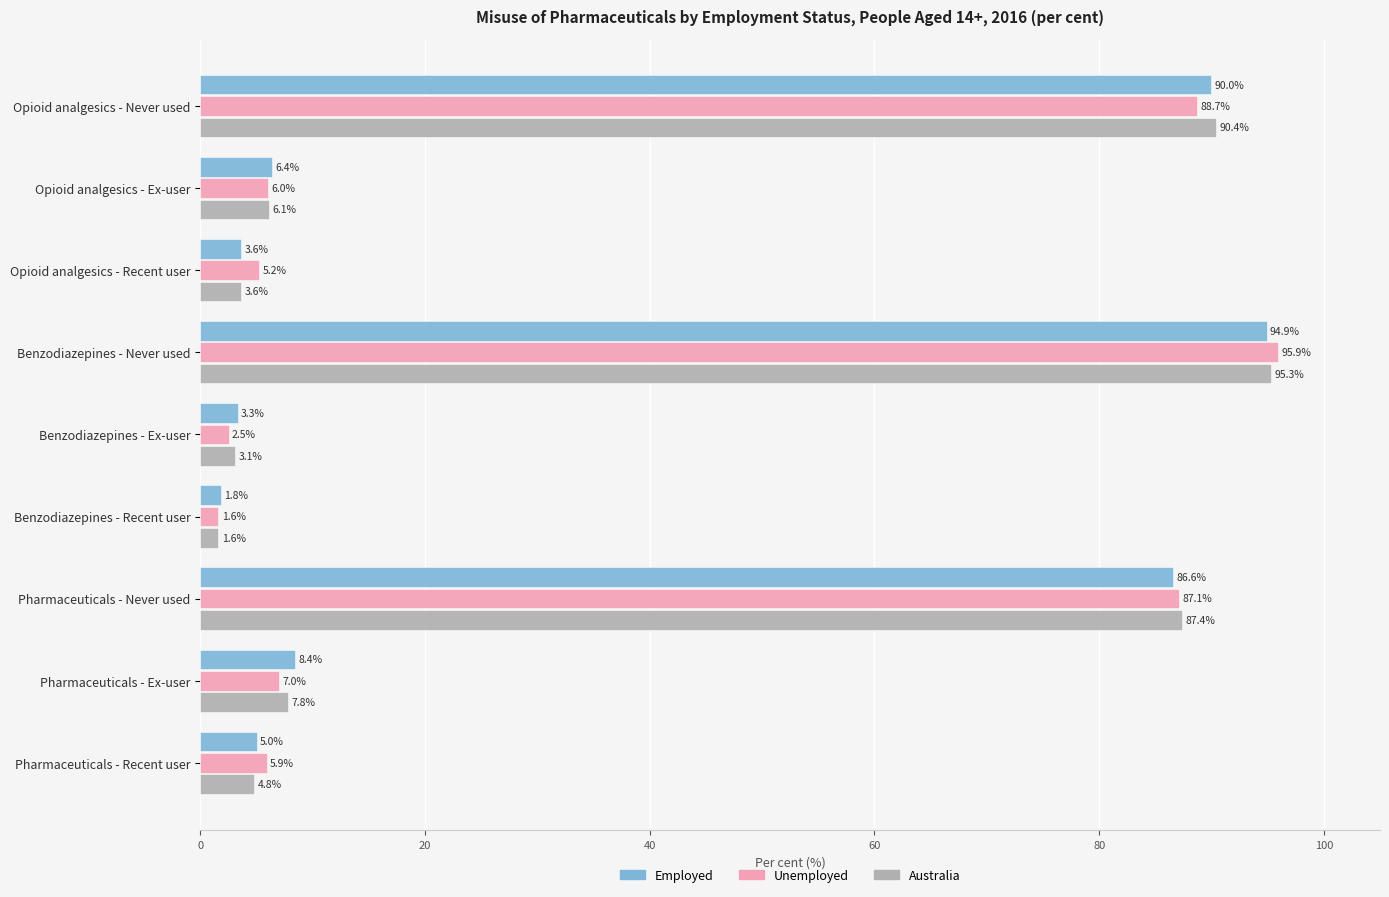

What value does the Australia series have at Pharmaceuticals - Recent user?

4.8